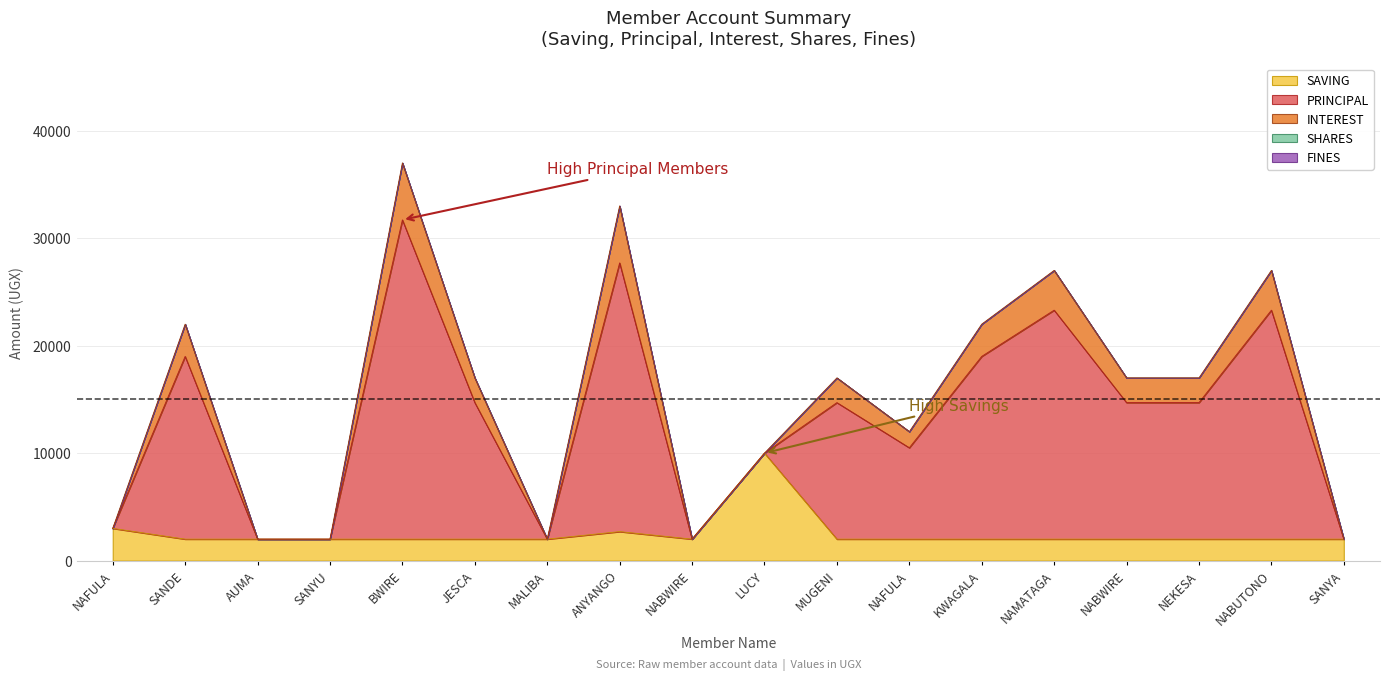

True or false: PRINCIPAL and INTEREST cross at least once.

False